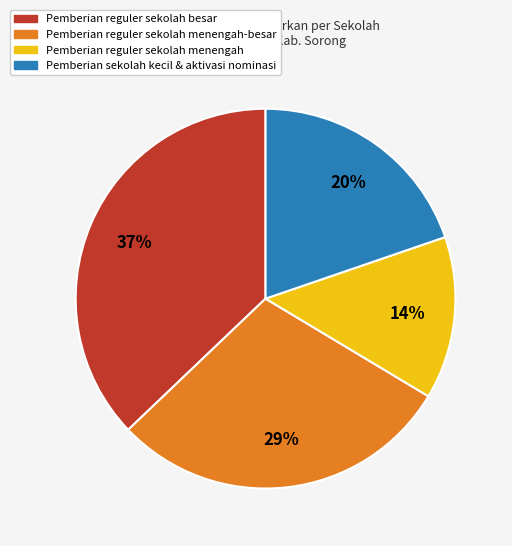

Is there any slice that represents more than half of the pie?

No